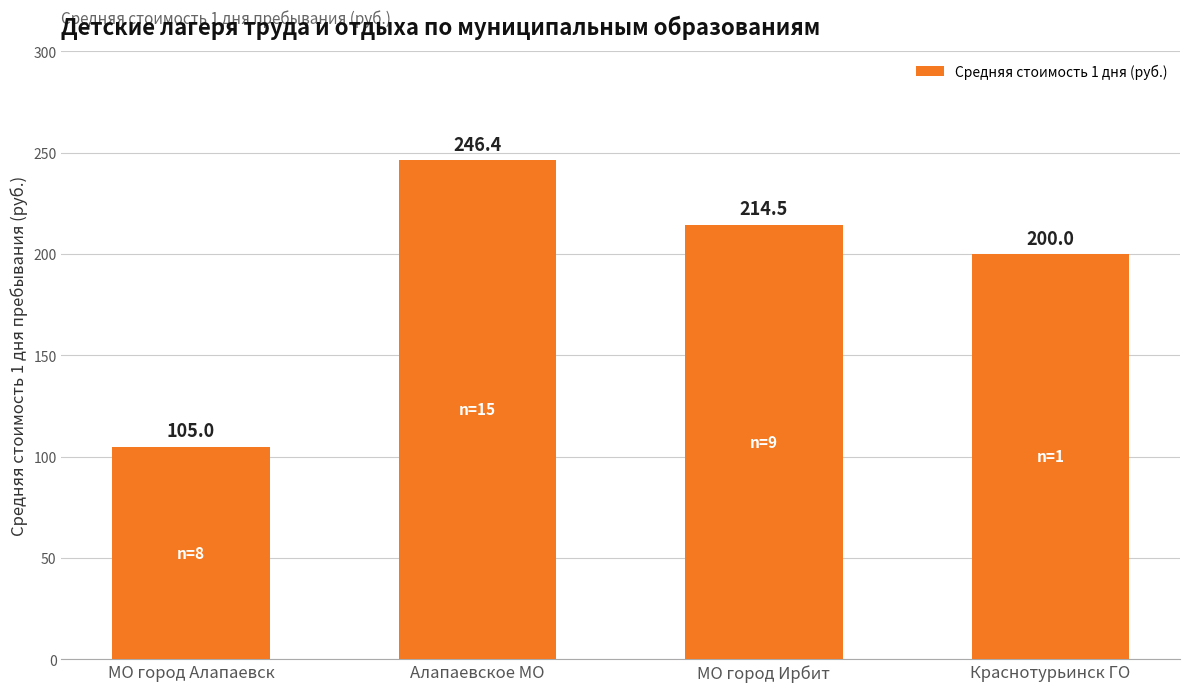

List the labels in order of value, smallest first.

МО город Алапаевск, Краснотурьинск ГО, МО город Ирбит, Алапаевское МО